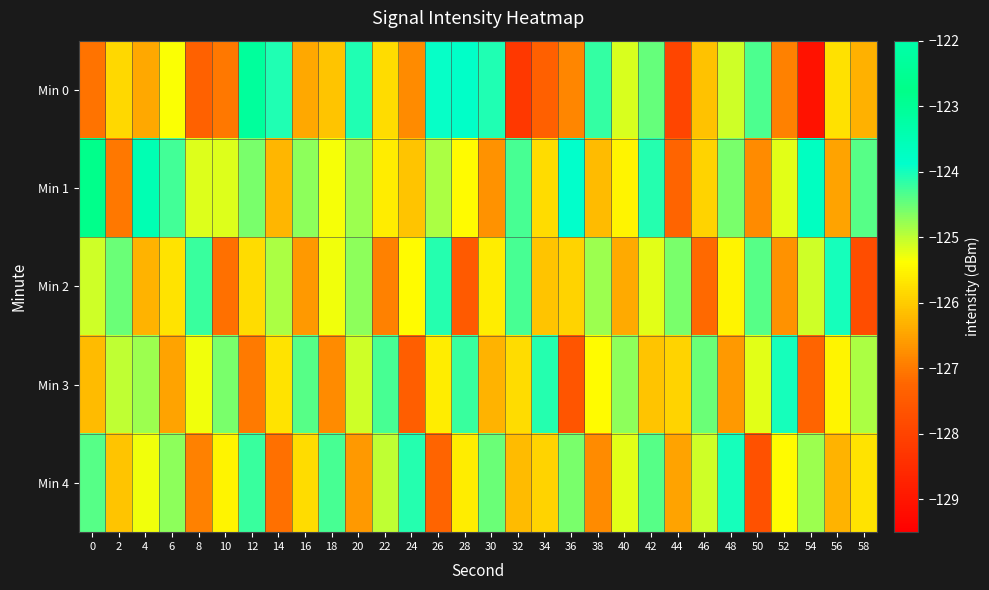

What is the total value across all series at 38?

-627.4